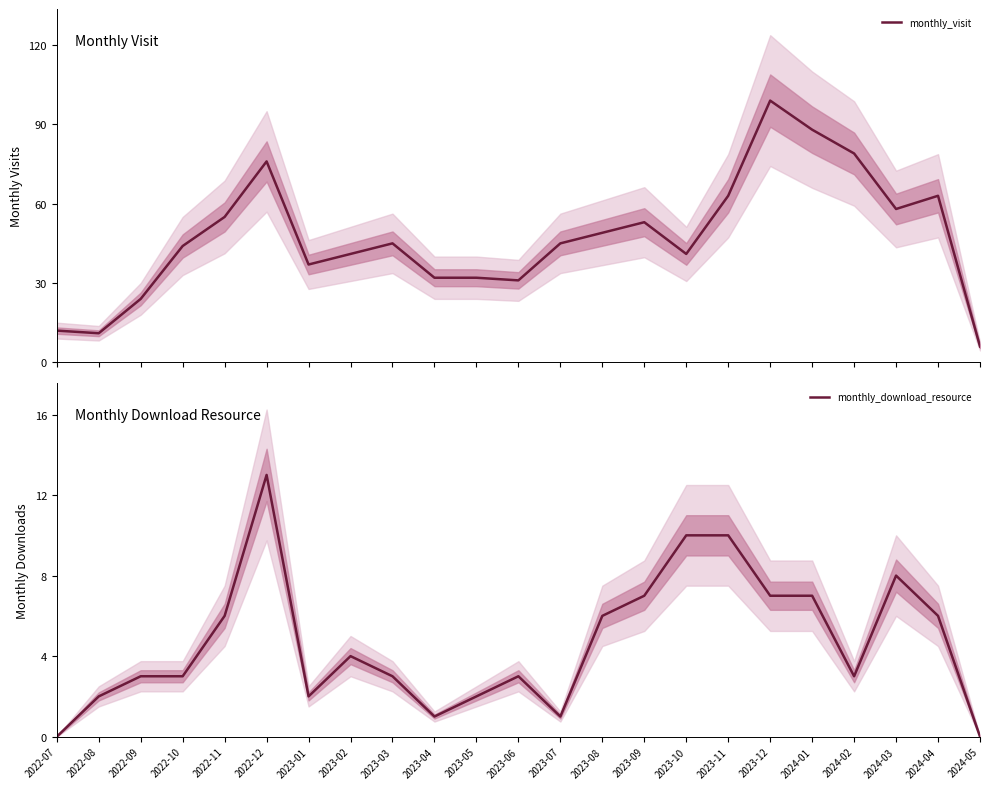

What is the spread (max minus min) of values at 2022-11?

49